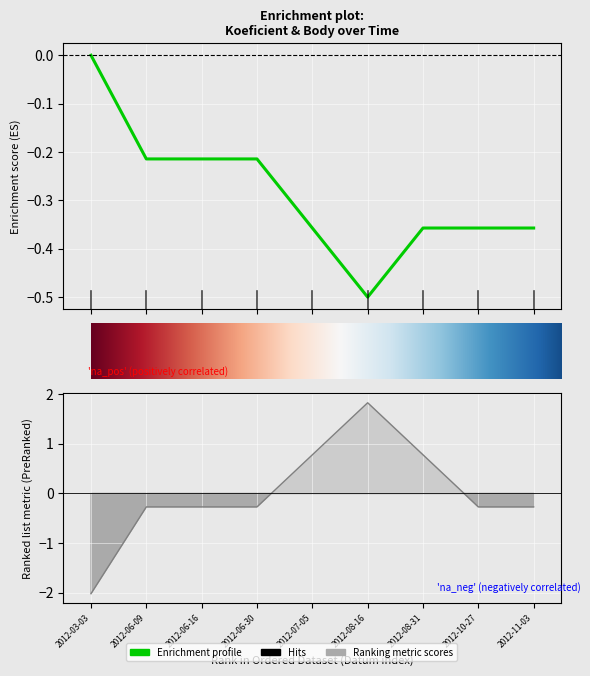

Between 3 and 4, which is larger?

3